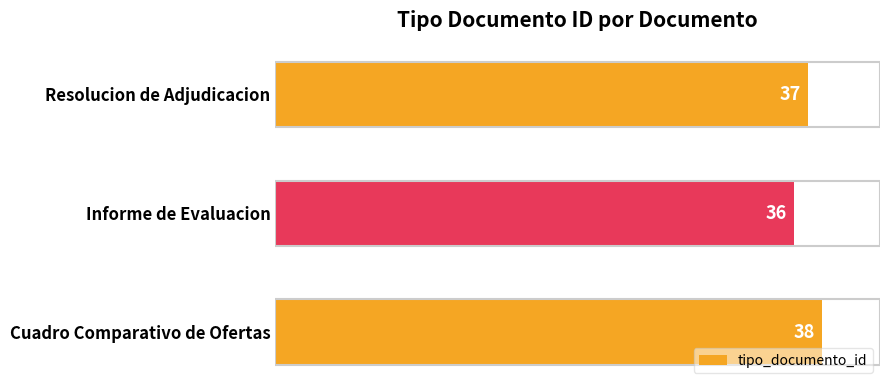

What is the smallest value displayed?

36